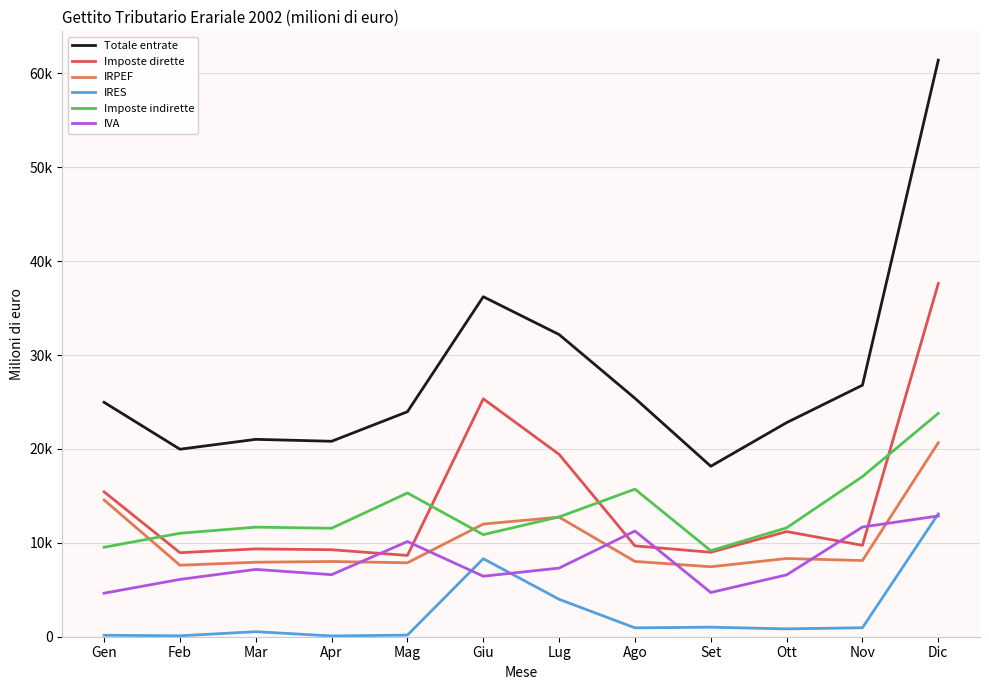

Rank the series by their maximum value, from lowest to highest.

IVA, IRES, IRPEF, Imposte indirette, Imposte dirette, Totale entrate